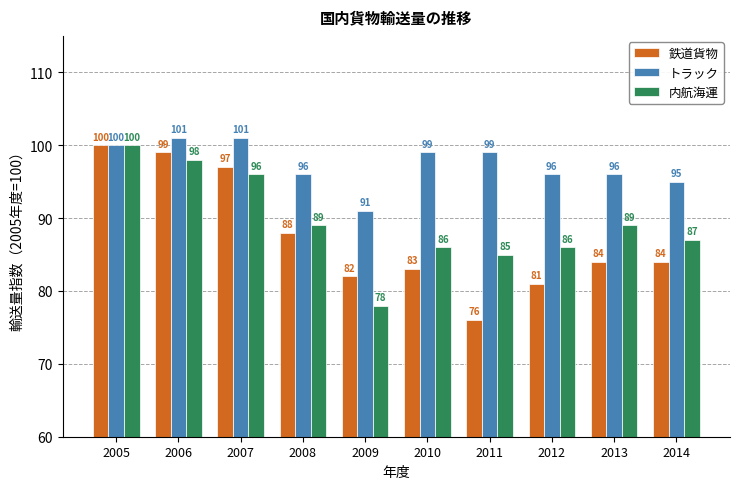

Reading left to right, transcribe all the data shown in this chart.

鉄道貨物: 100	99	97	88	82	83	76	81	84	84
トラック: 100	101	101	96	91	99	99	96	96	95
内航海運: 100	98	96	89	78	86	85	86	89	87